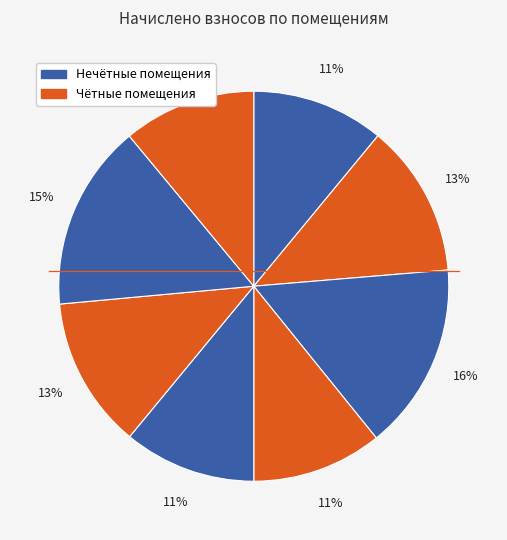

To the nearest percent, what is the difference between the largest and smallest slice percentages?

5%